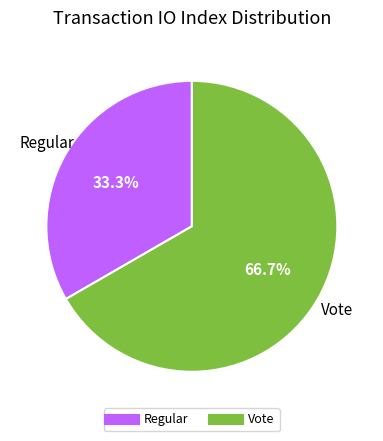

To the nearest percent, what portion does Vote represent?

67%